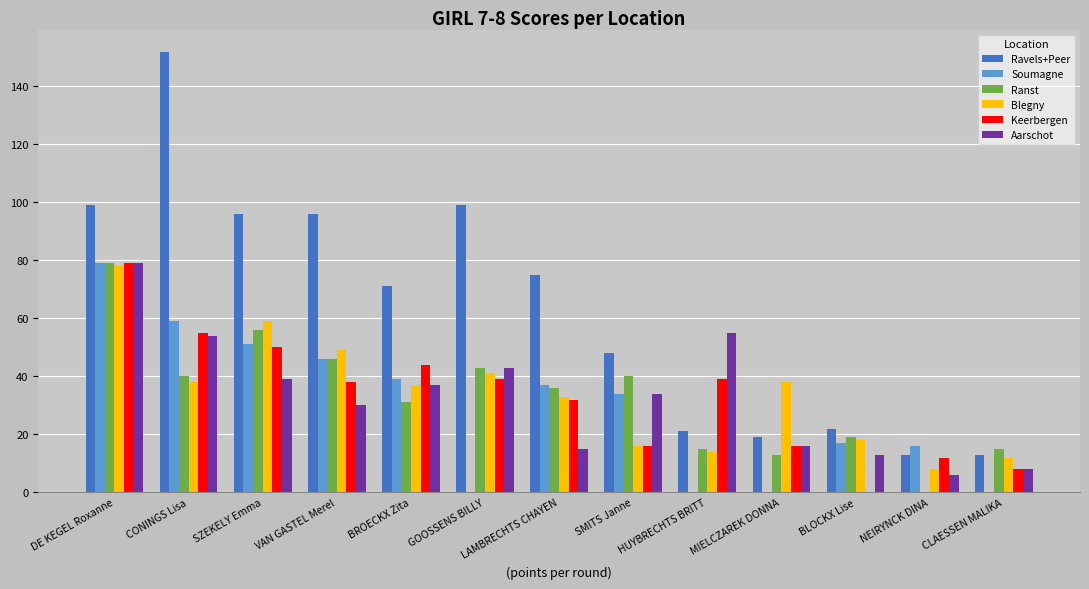

Between GOOSSENS BILLY and BLOCKX Lise, which series saw the biggest shift?

Ravels+Peer